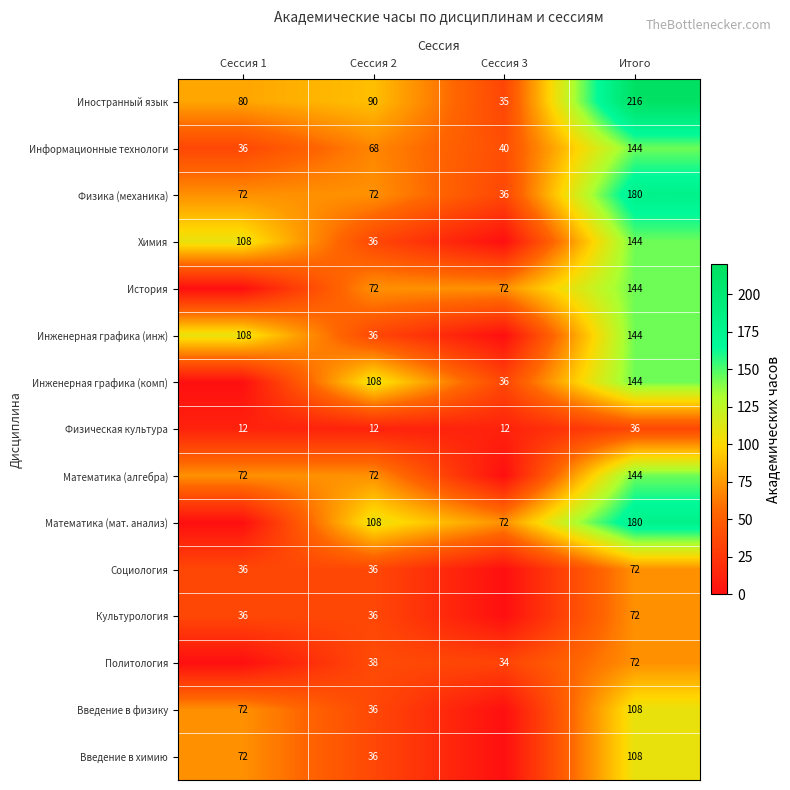

What is the sum of the Иностранный язык values at Сессия 2 and Сессия 1?

170